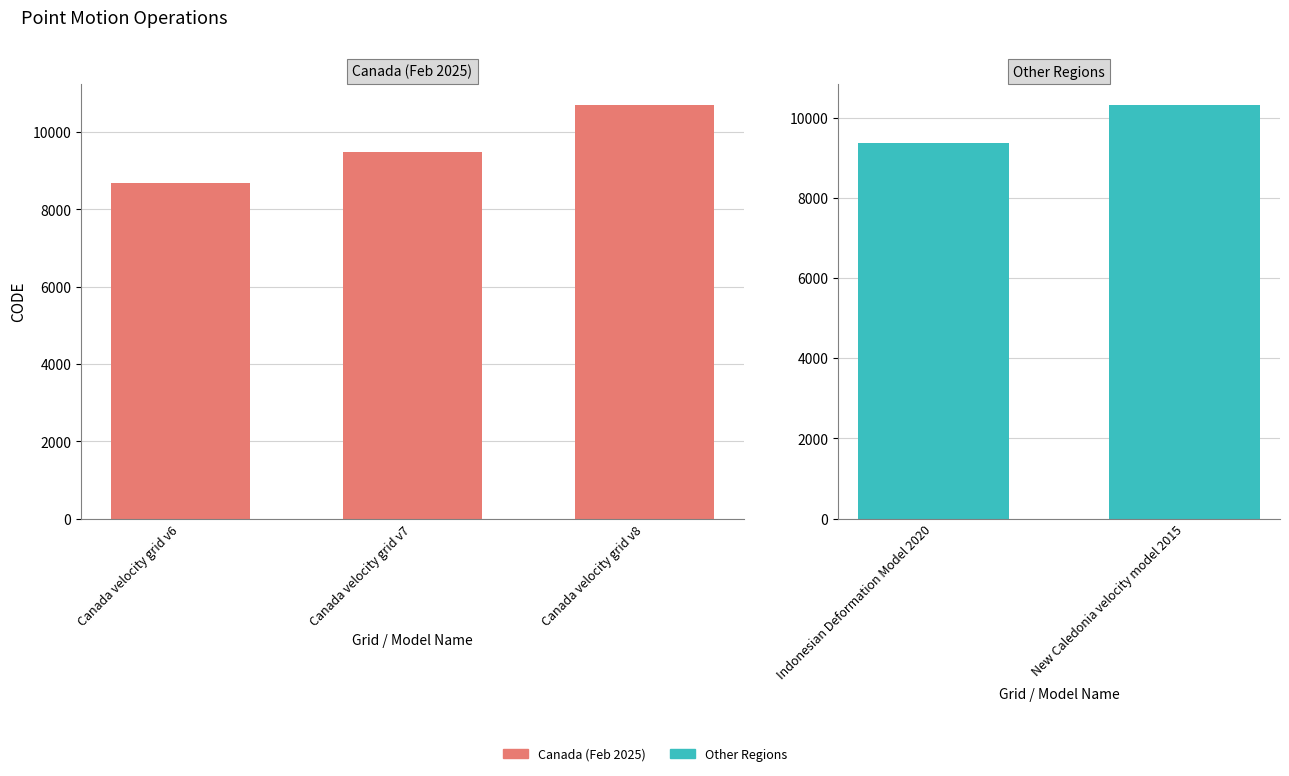

At which category does the chart reach its peak across all series?

Canada velocity grid v8